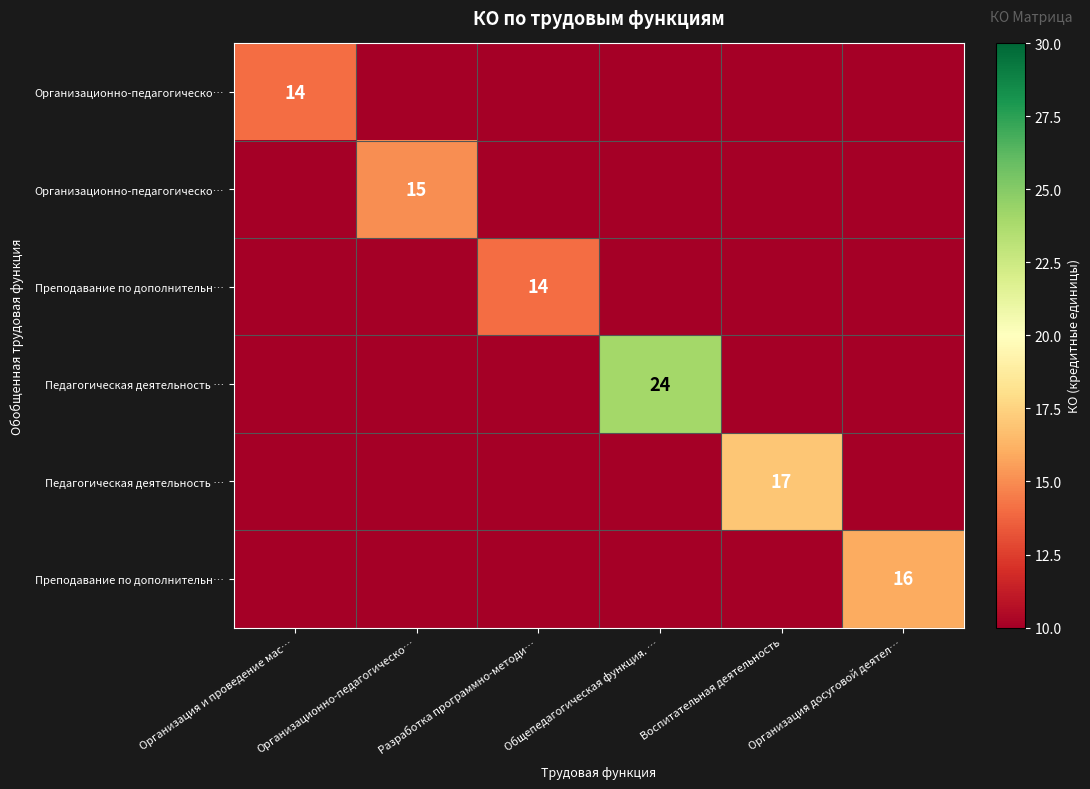

At how many categories does at least one series exceed 3?

6